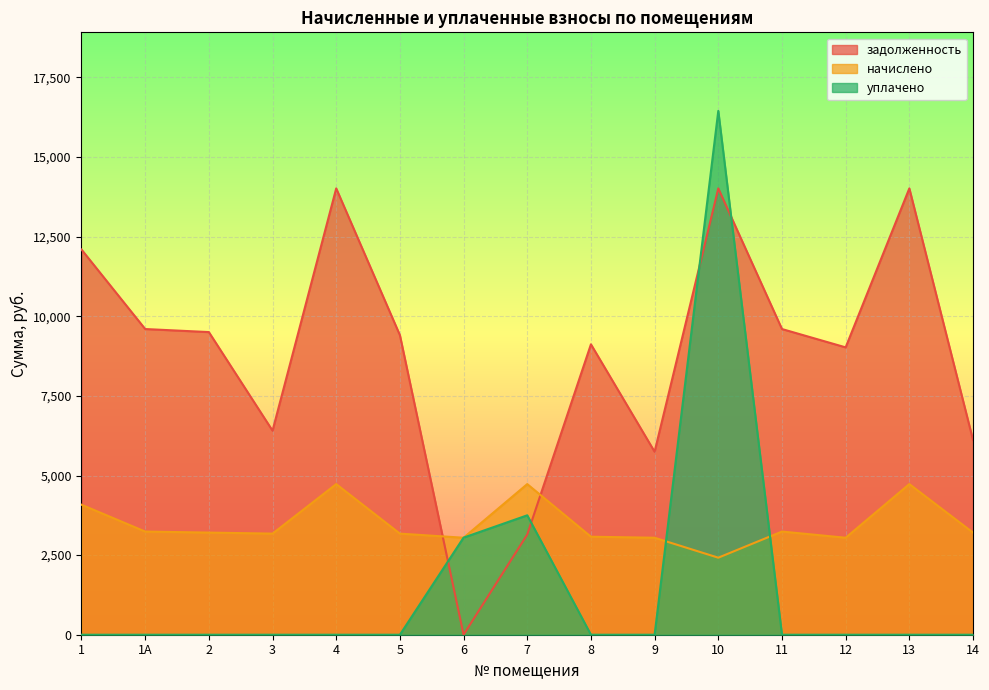

Where does the начислено series first go above 3207?

1